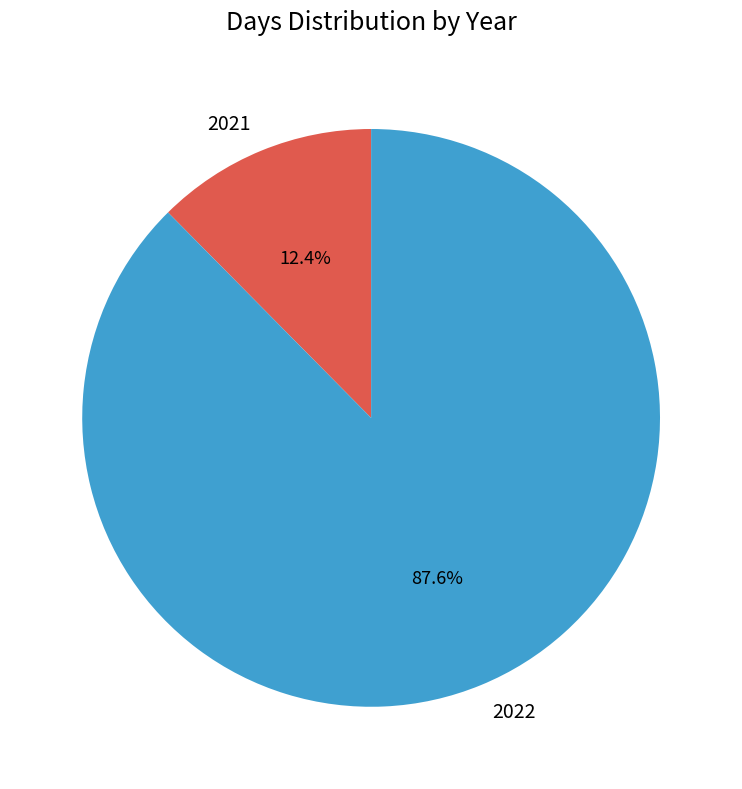

Which category has the biggest portion of the pie?

2022